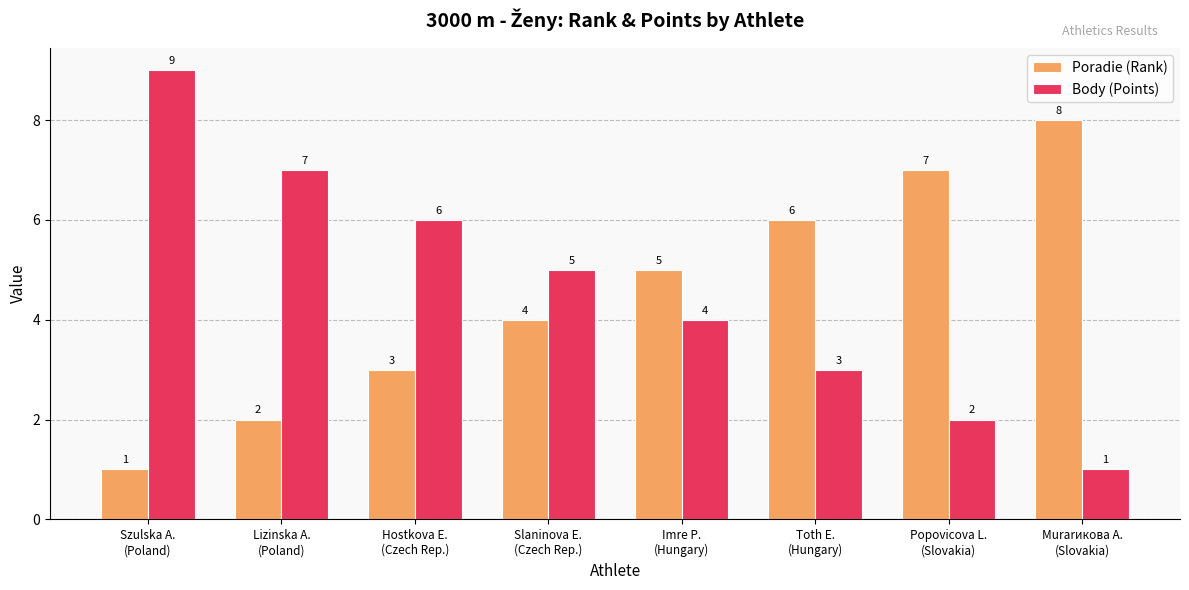

At Szulska A.
(Poland), list the series in order from largest to smallest.

Body (Points), Poradie (Rank)